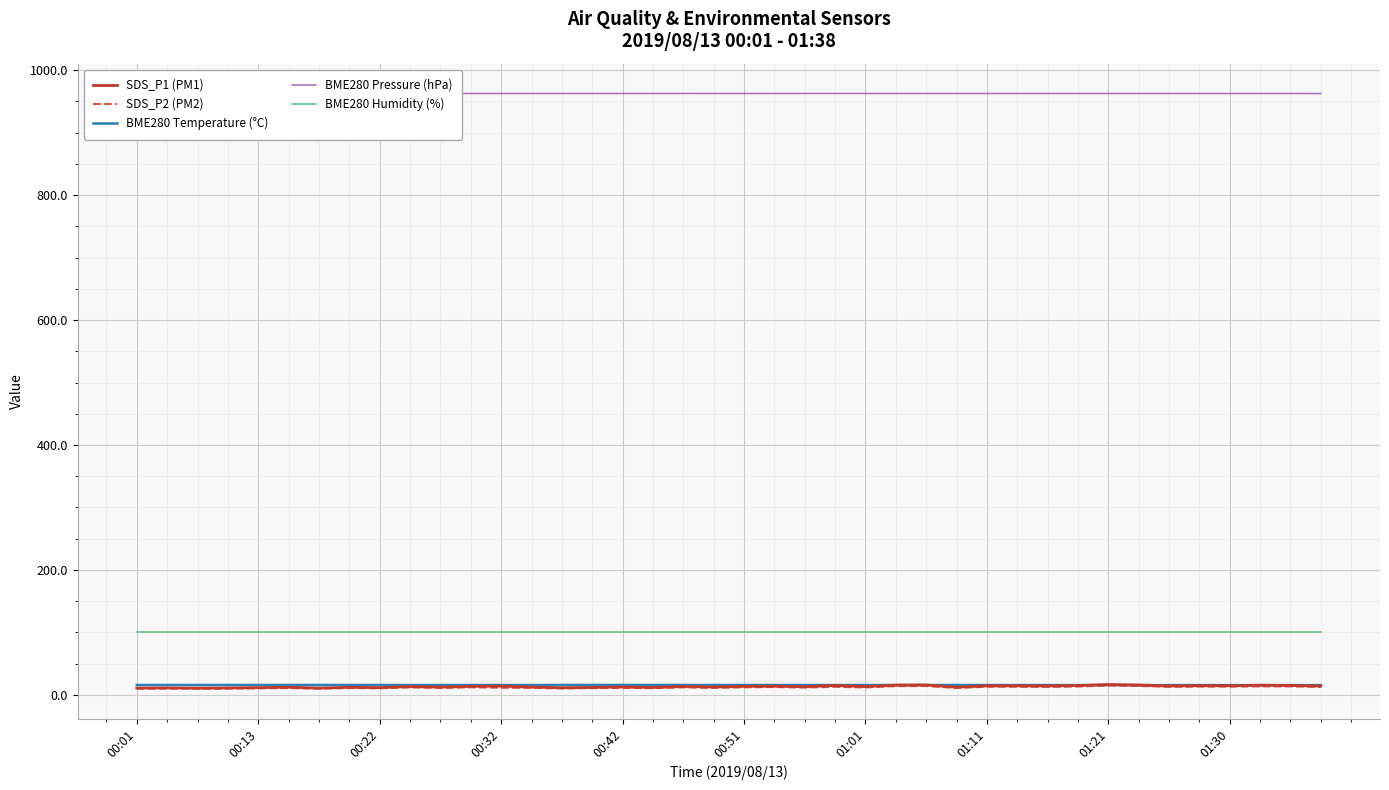

What is the approximate value of BME280 Humidity (%) at 01:11?

100.0